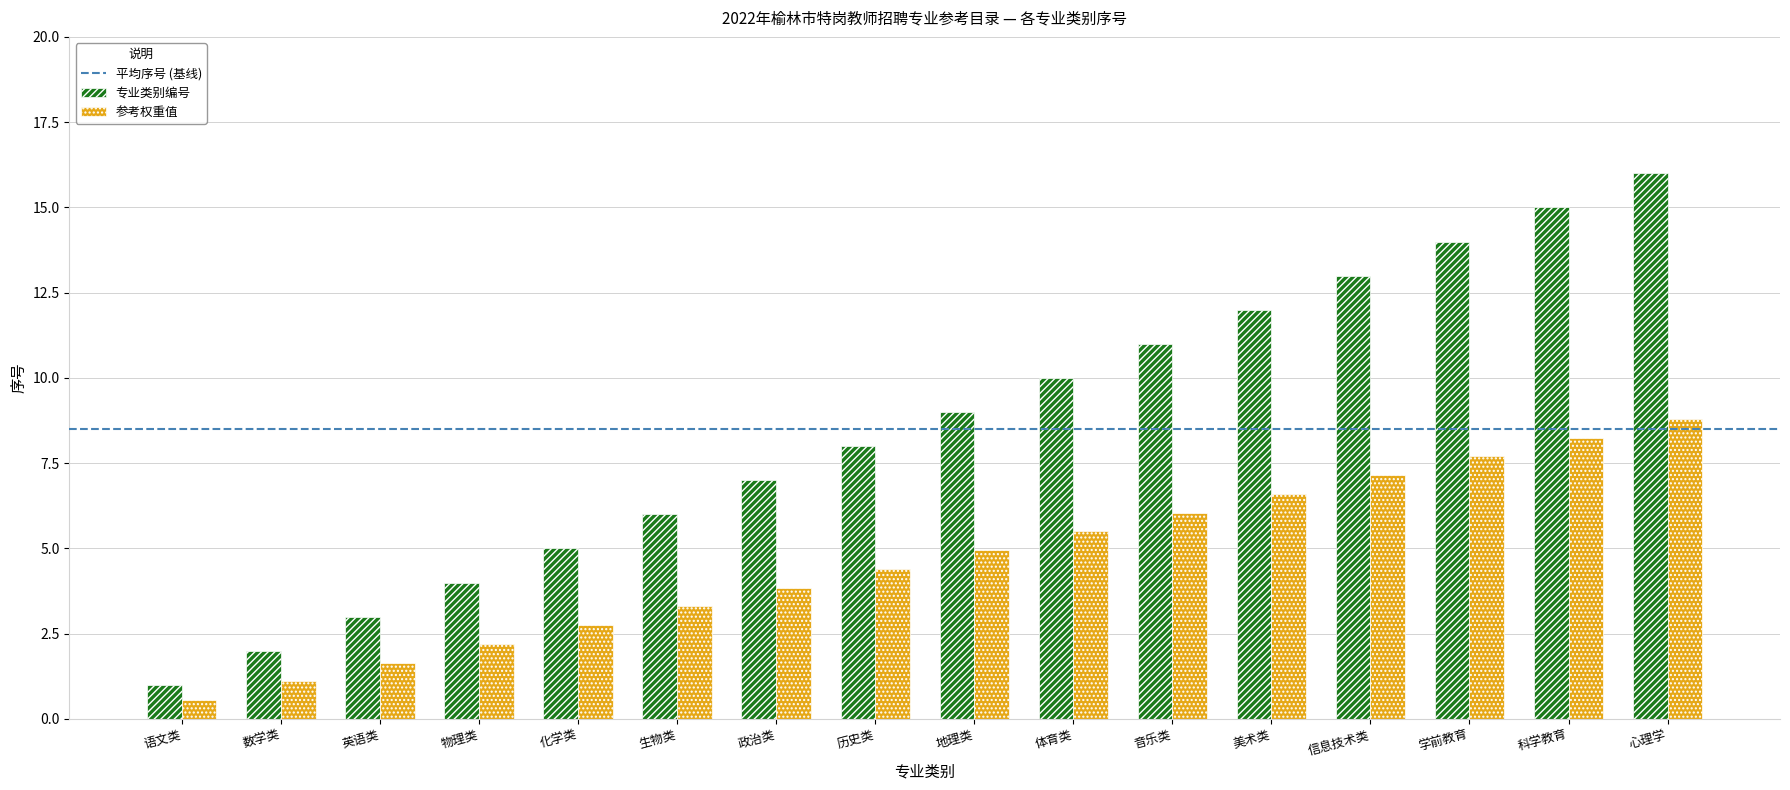

What is the average value of the 参考权重值 series?

4.7